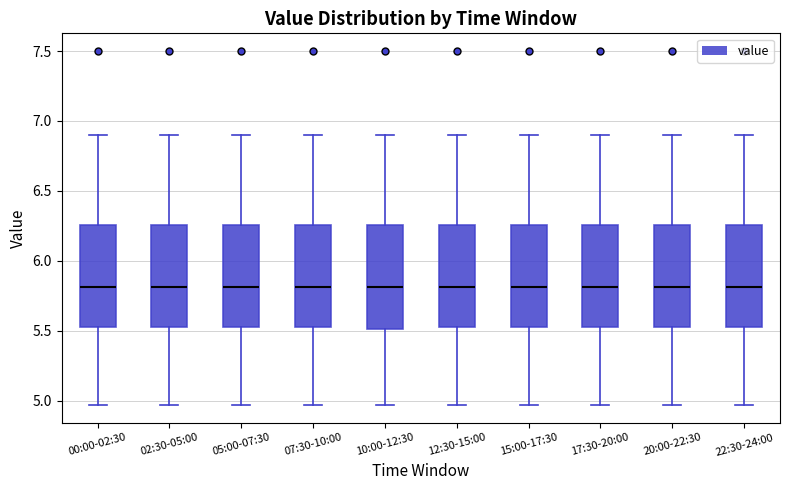

Reading left to right, read every box against the y-axis: the position of its median line, the range the box covers, and the ends of its whiskers. The values are not printed on the chart, so give them approximately, as read against the axis.

00:00-02:30: median 5.80, box 5.55 to 6.25, whiskers 4.95 to 6.90
02:30-05:00: median 5.80, box 5.55 to 6.25, whiskers 4.95 to 6.90
05:00-07:30: median 5.80, box 5.55 to 6.25, whiskers 4.95 to 6.90
07:30-10:00: median 5.80, box 5.55 to 6.25, whiskers 4.95 to 6.90
10:00-12:30: median 5.80, box 5.50 to 6.25, whiskers 4.95 to 6.90
12:30-15:00: median 5.80, box 5.55 to 6.25, whiskers 4.95 to 6.90
15:00-17:30: median 5.80, box 5.55 to 6.25, whiskers 4.95 to 6.90
17:30-20:00: median 5.80, box 5.55 to 6.25, whiskers 4.95 to 6.90
20:00-22:30: median 5.80, box 5.55 to 6.25, whiskers 4.95 to 6.90
22:30-24:00: median 5.80, box 5.55 to 6.25, whiskers 4.95 to 6.90